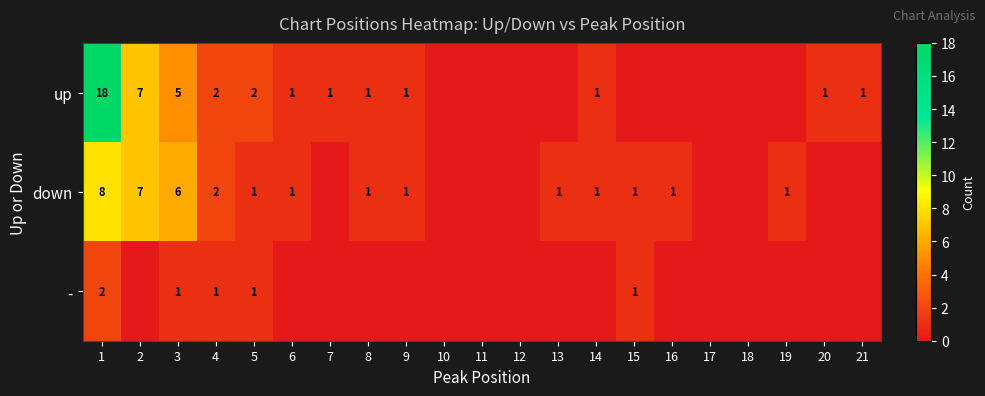

What is the total value across all series at 4?

5